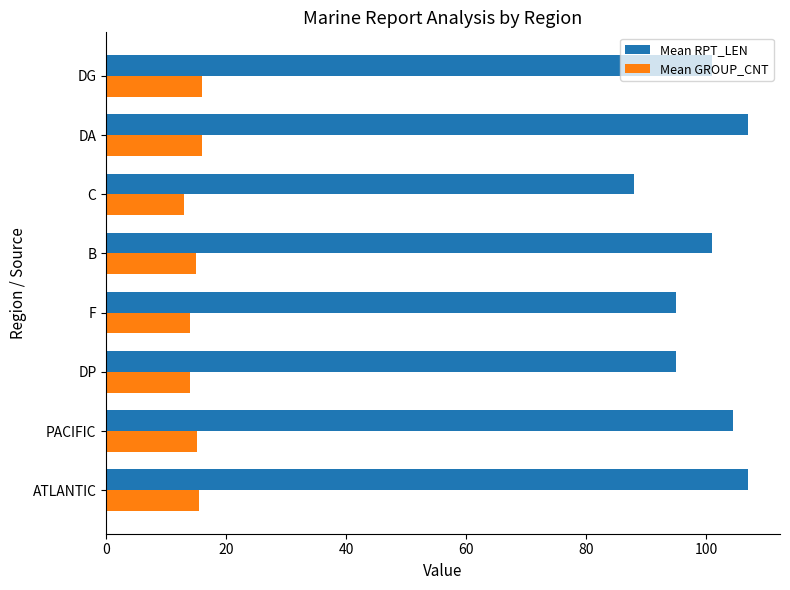

What is the spread (max minus min) of values at B?

86.0